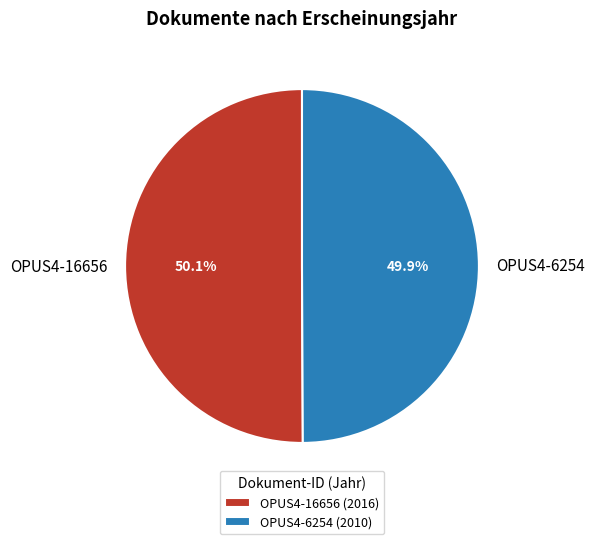

To the nearest percent, what is the combined percentage of OPUS4-6254 and OPUS4-16656?

100%